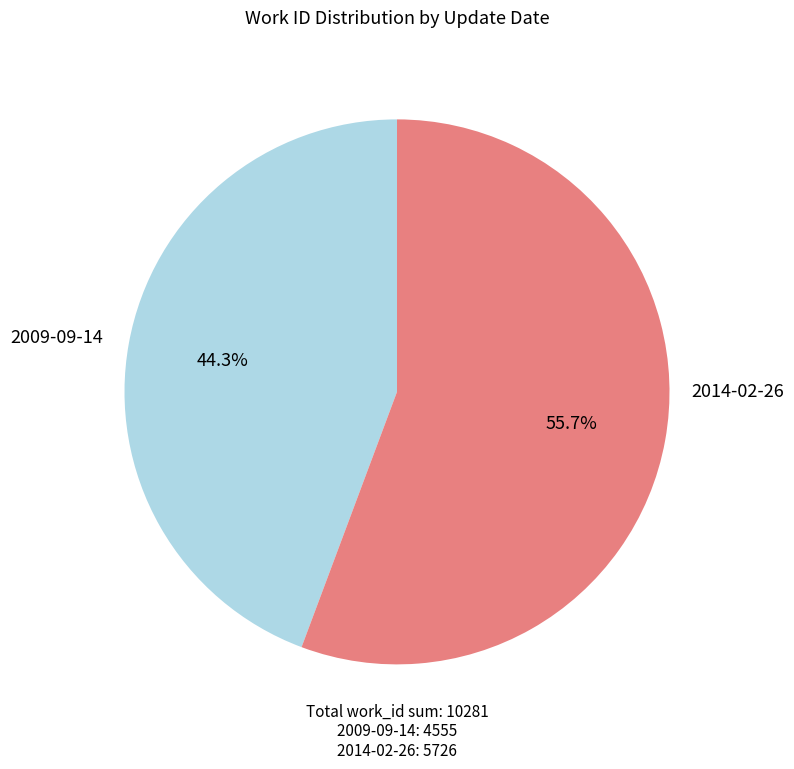

The 2009-09-14 slice represents 58% of the pie. True or false?

False